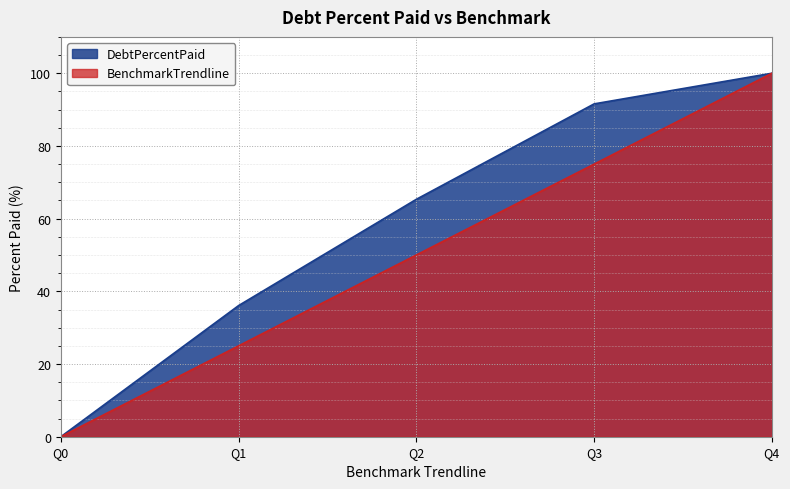

At Q4, list the series in order from smallest to largest.

DebtPercentPaid, BenchmarkTrendline